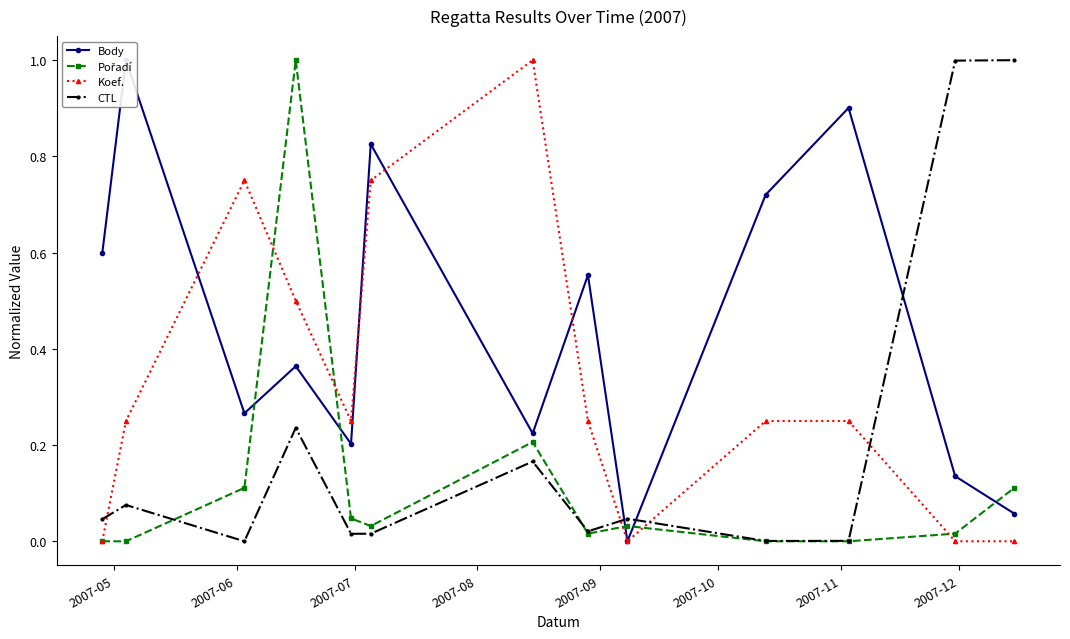

True or false: CTL has more than 2 interior local peaks.

True